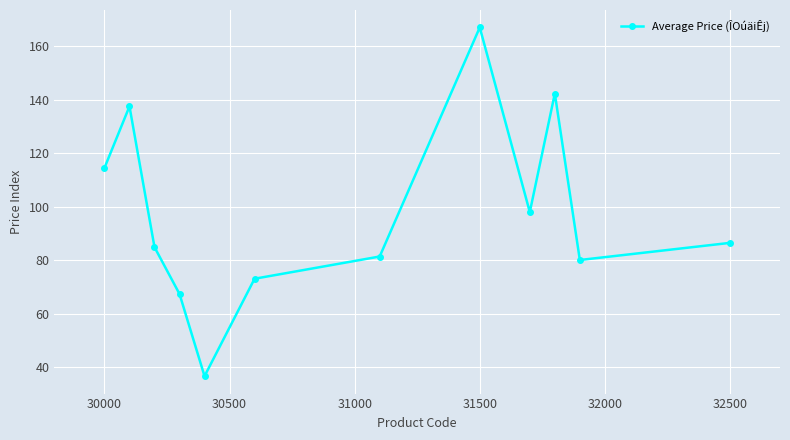

Does the chart display data point markers on the line(s)?

Yes